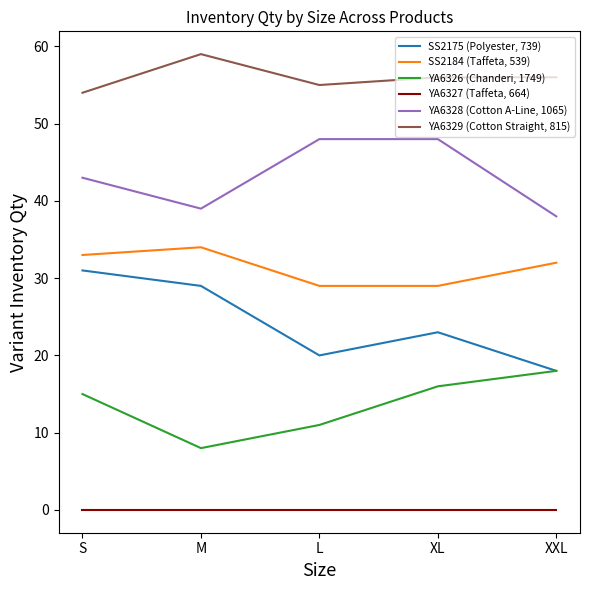

What is the approximate value of YA6329 (Cotton Straight, 815) at XL?

56